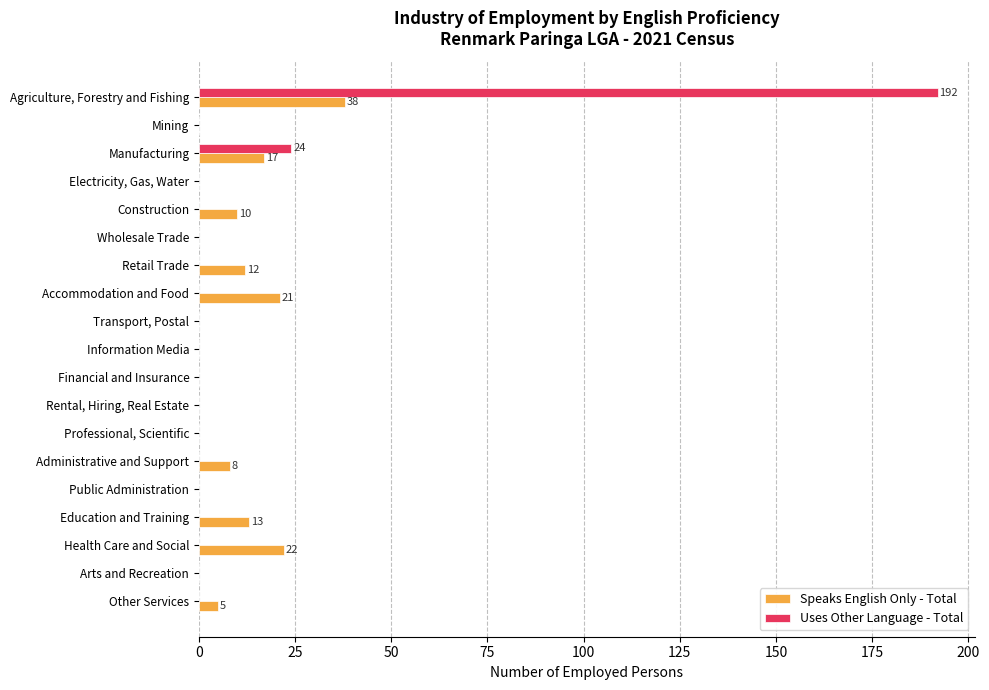

How many series are shown in this chart?

2